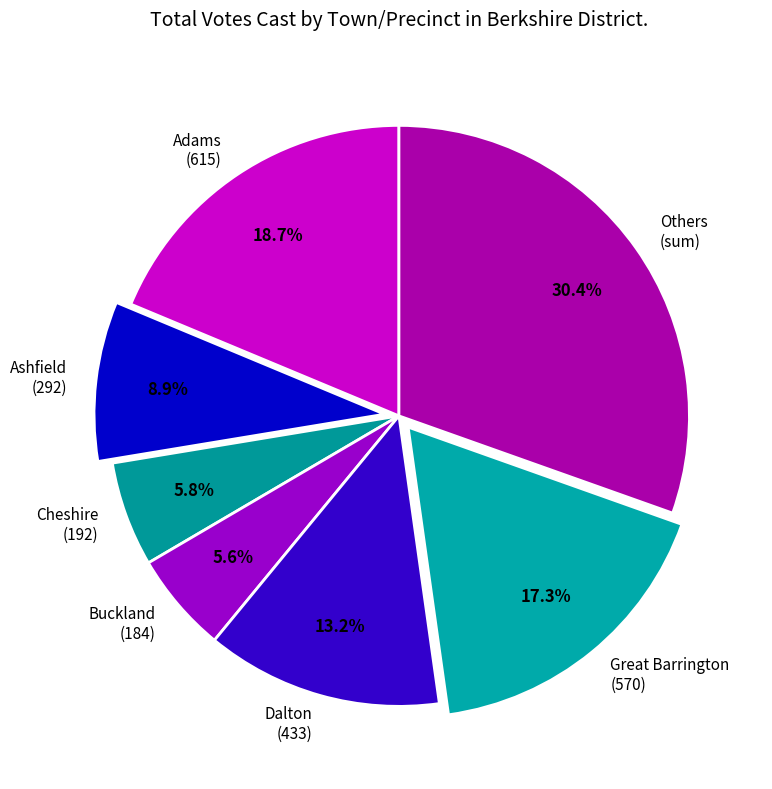

Which category has the biggest portion of the pie?

Others (sum)